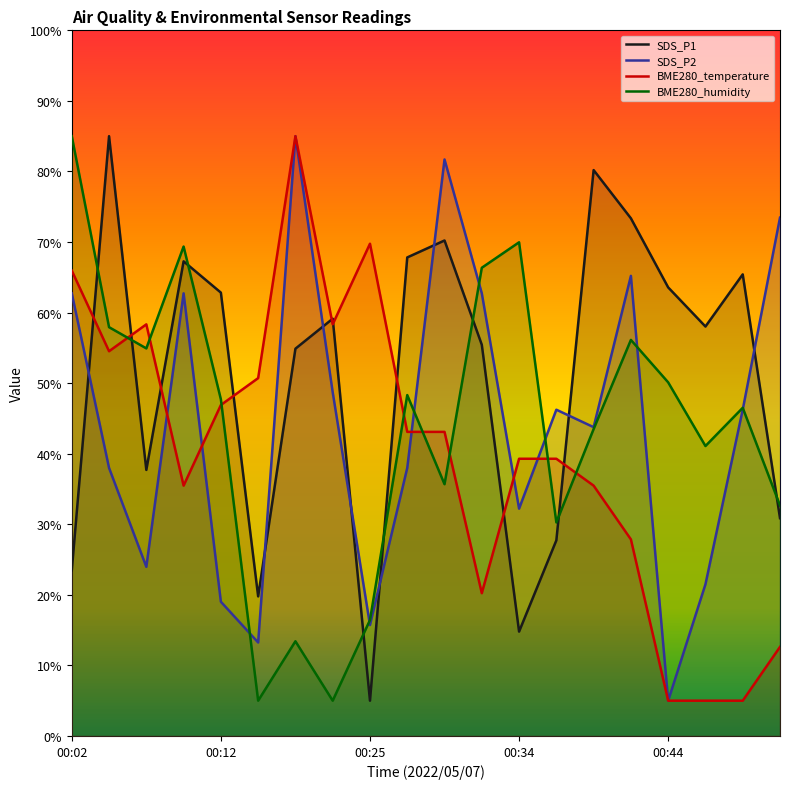

Is the value of BME280_temperature at 13 greater than the value of BME280_humidity at 6?

Yes